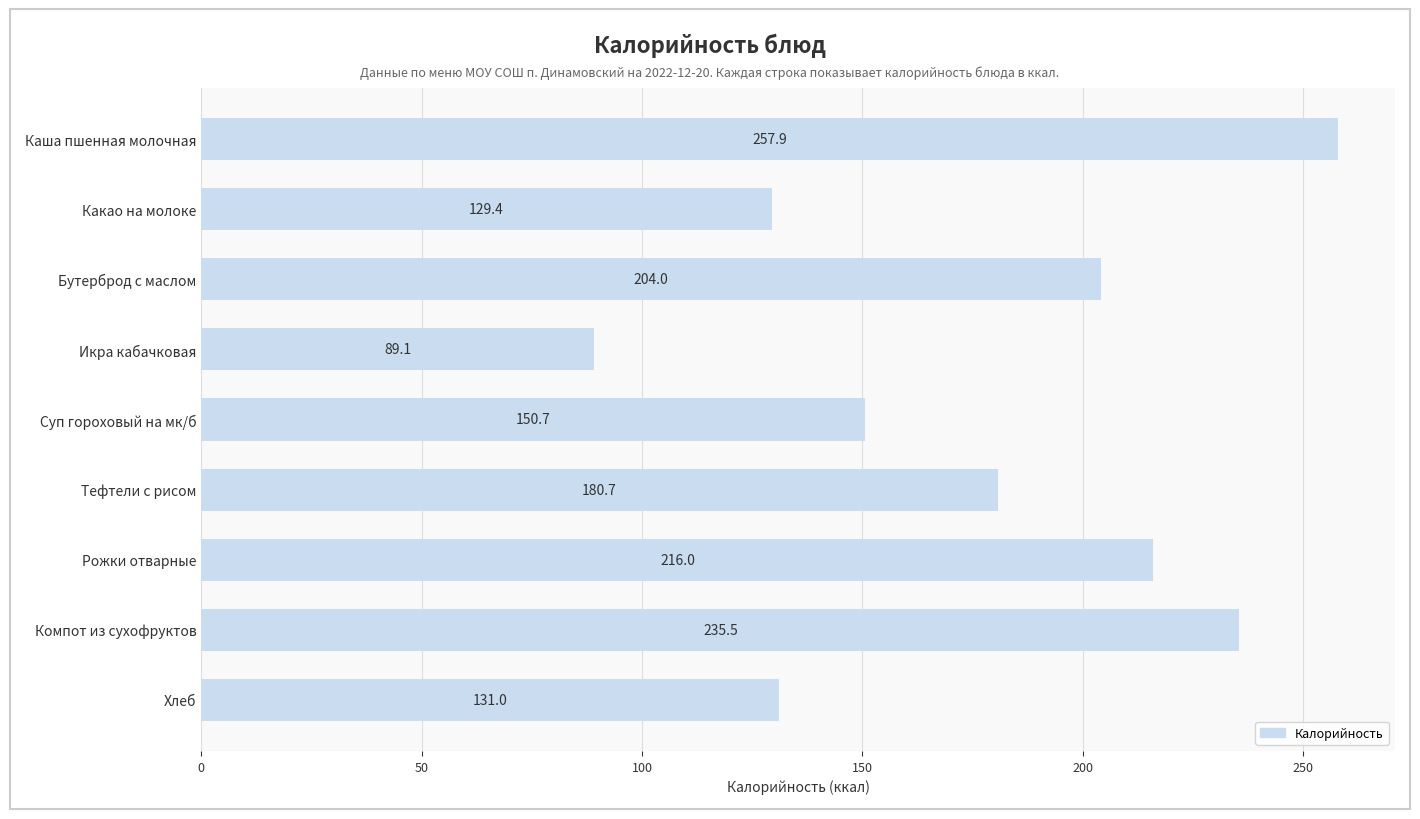

What is the average value?

177.1